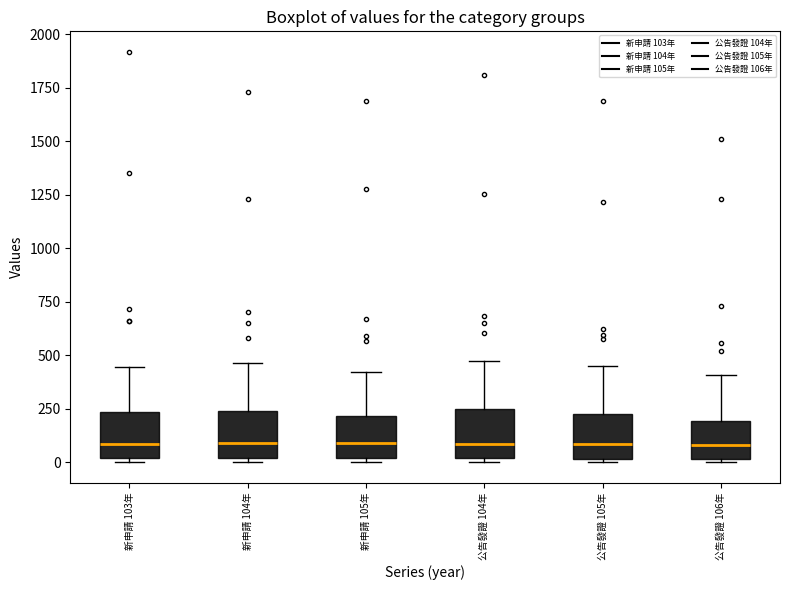

Reading left to right, read every box against the y-axis: the position of its median line, the range the box covers, and the ends of its whiskers. The values are not printed on the chart, so give them approximately, as read against the axis.

新申請 103年: median 100, box 0 to 250, whiskers 0 (just below the box's lower edge) to 450
新申請 104年: median 100, box 0 to 250, whiskers 0 (just below the box's lower edge) to 450
新申請 105年: median 100, box 0 to 200, whiskers 0 (just below the box's lower edge) to 400
公告發證 104年: median 100, box 0 to 250, whiskers 0 (just below the box's lower edge) to 450
公告發證 105年: median 100, box 0 to 200, whiskers 0 (just below the box's lower edge) to 450
公告發證 106年: median 100, box 0 to 200, whiskers 0 to 400